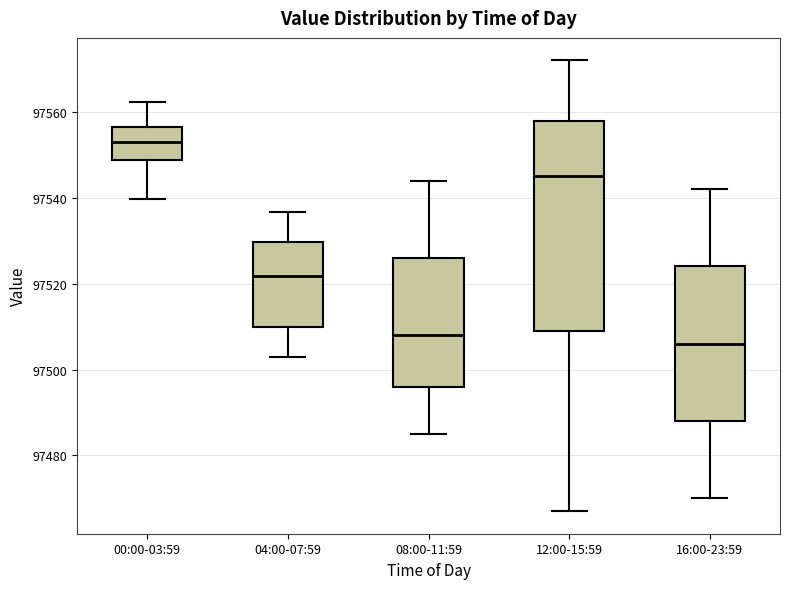

Which box's median line is the lowest?

16:00-23:59